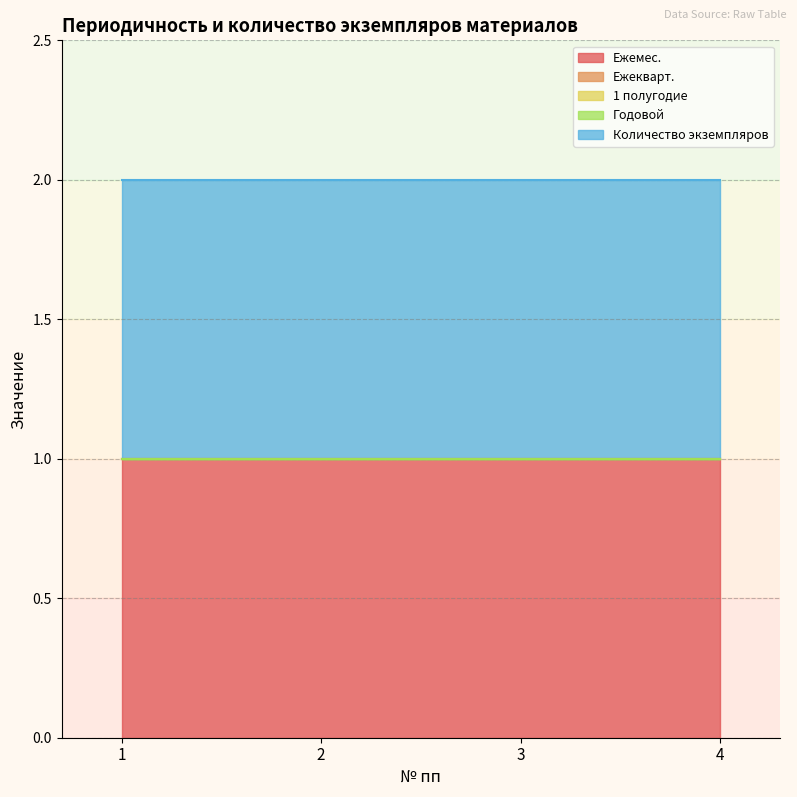

Between 4 and 1, which is larger?

4